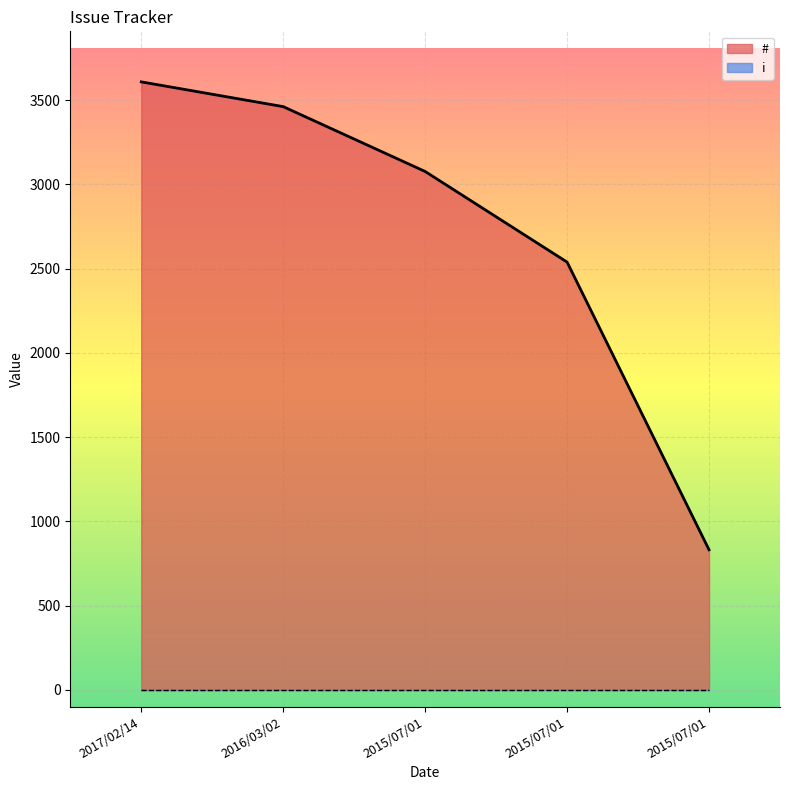

How many data points does each series have?

5